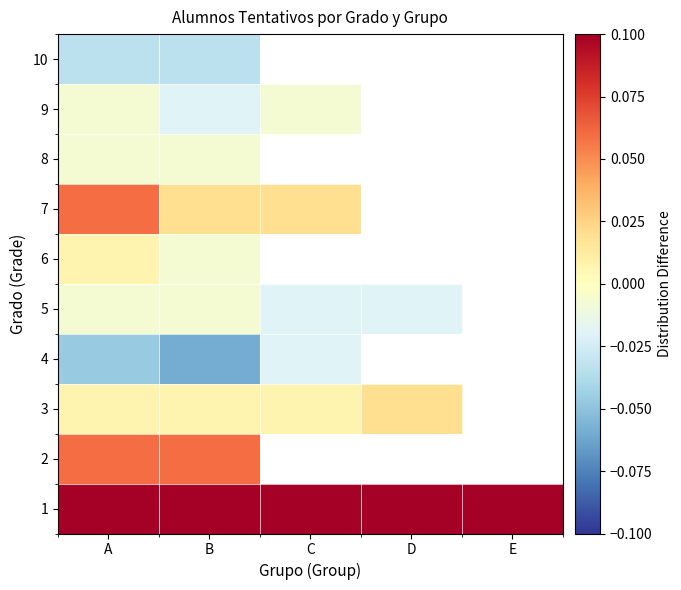

Is it true that 5 equals -0.0 at B?

False